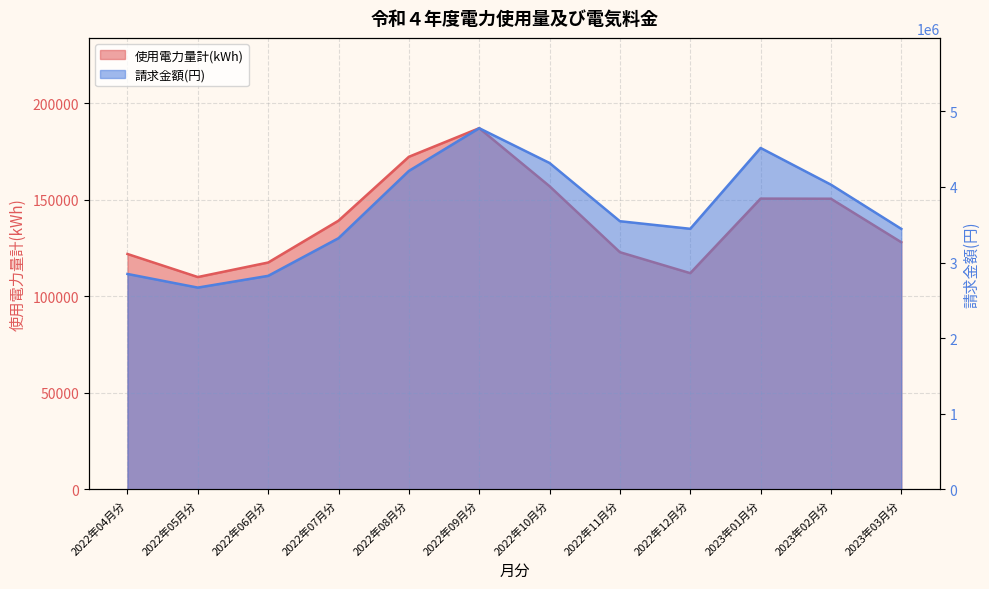

What is the value of the 使用電力量計(kWh) point at the 12th from the left?

128078